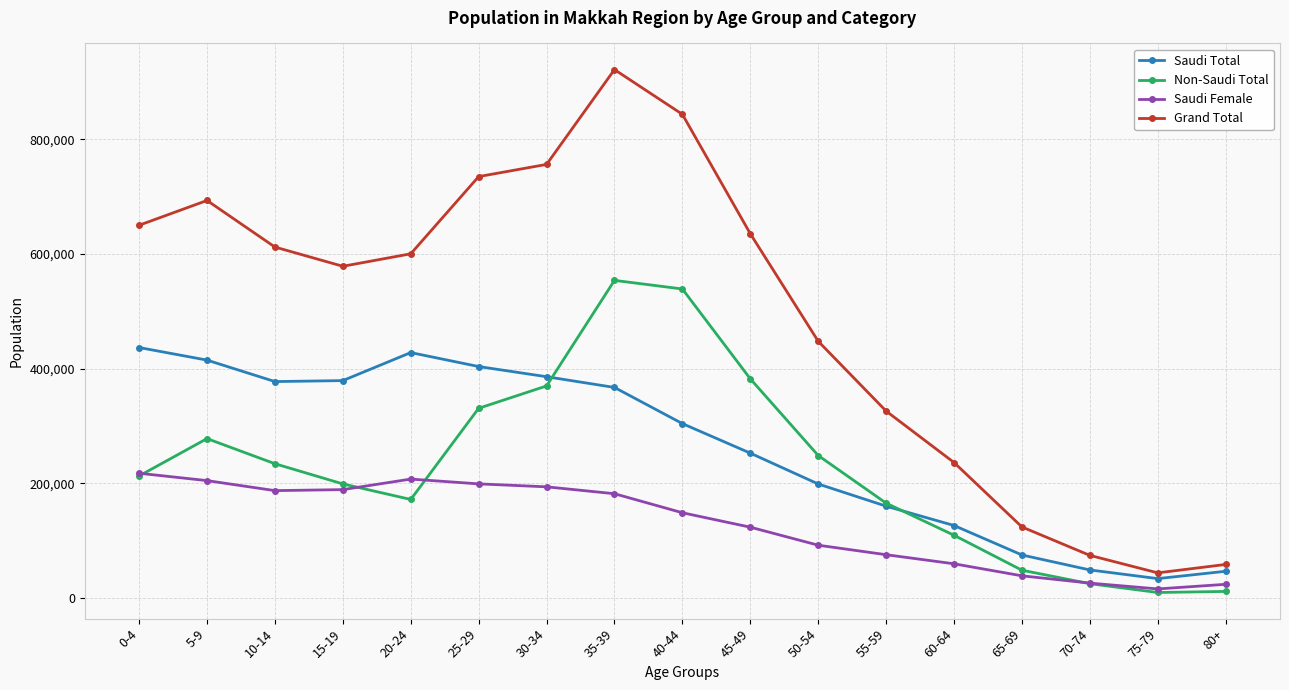

At which label is Grand Total closest to 482812?

50-54